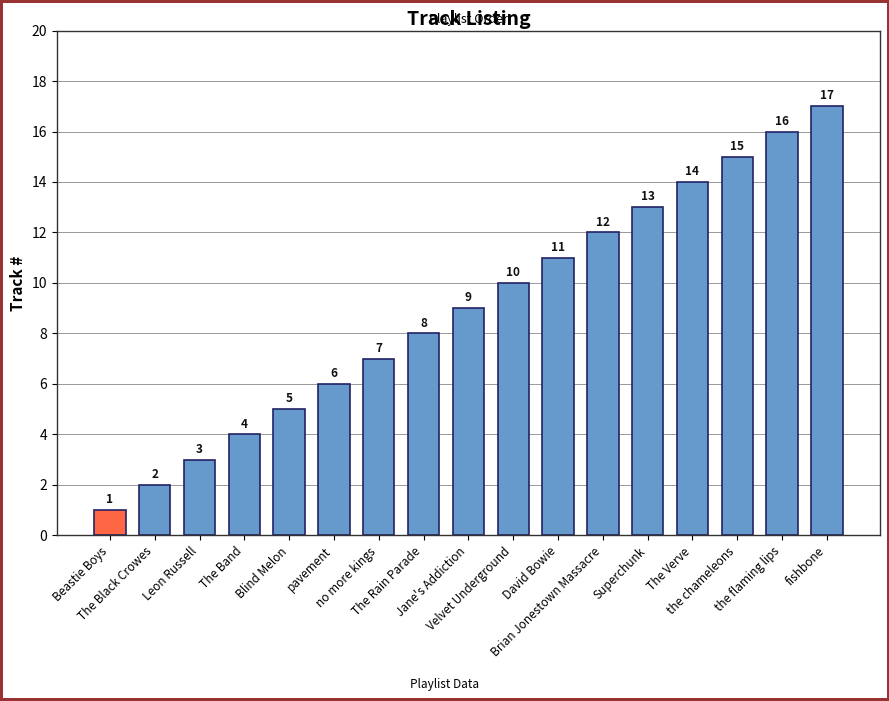

What is the difference between the maximum and second lowest values?

15